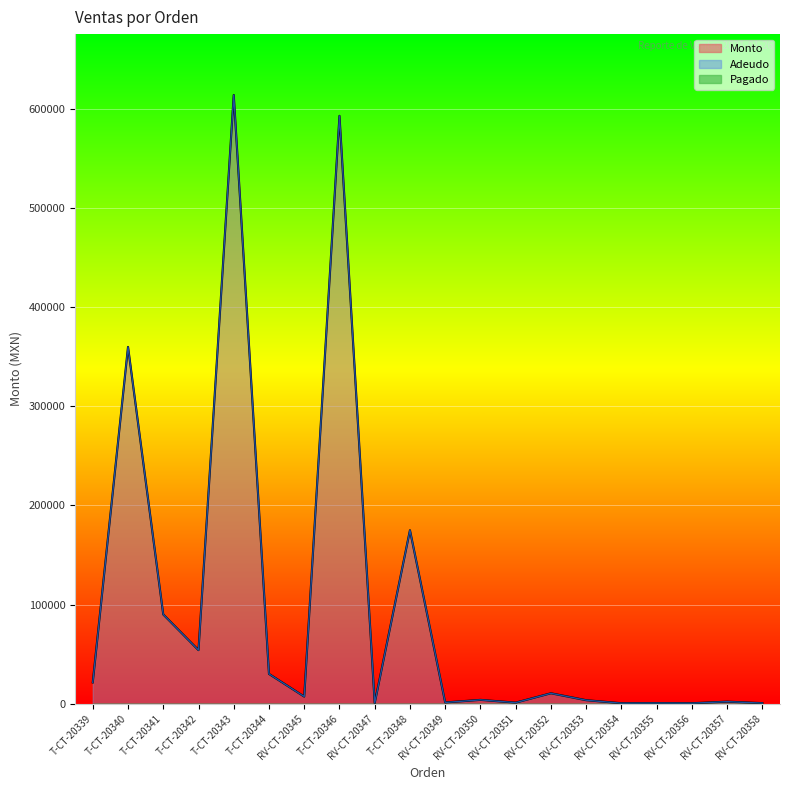

What is the label of the 11th point from the left?

RV-CT-20349